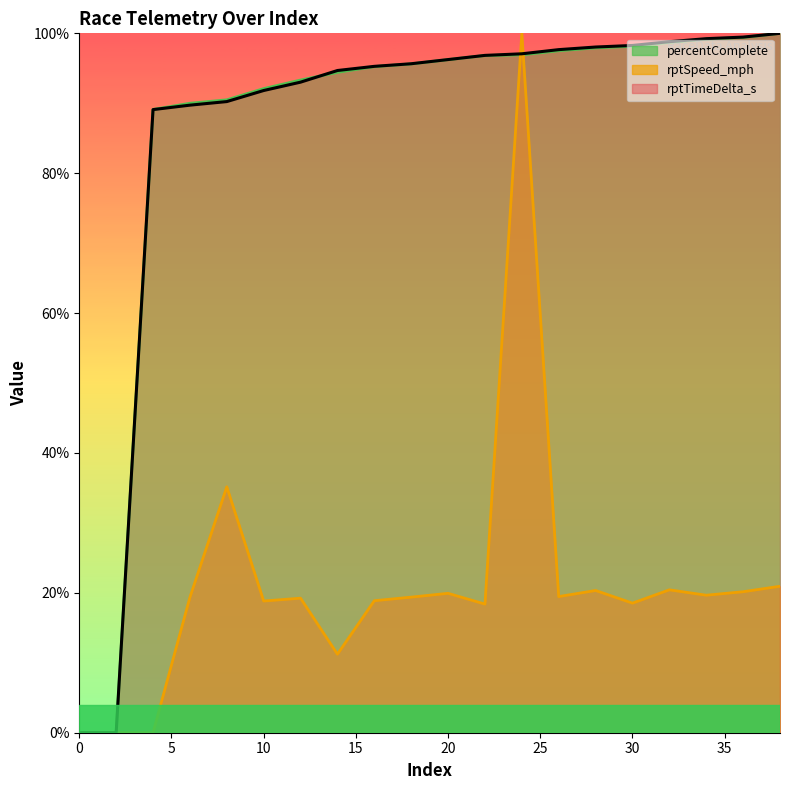

Which series has the widest spread of values?

rptTimeDelta_s